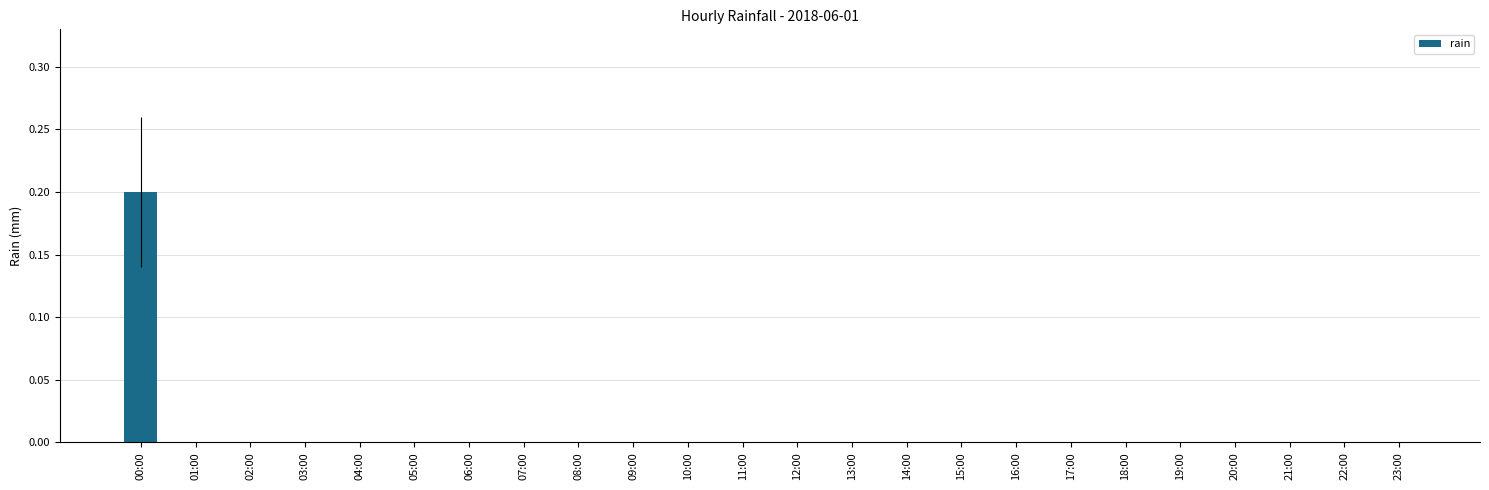

How many categories are shown in the chart?

24